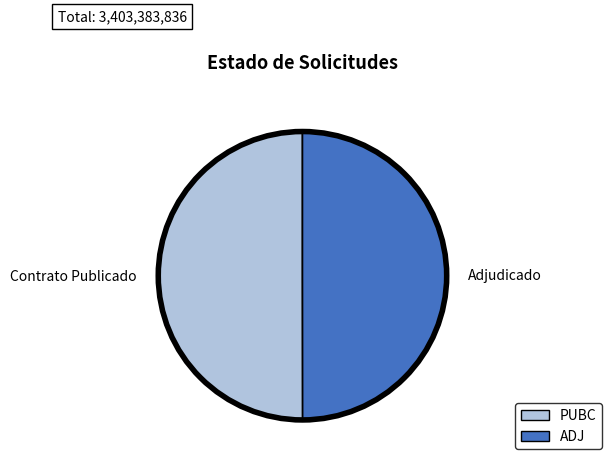

Is it true that Adjudicado is 50% of the pie?

True